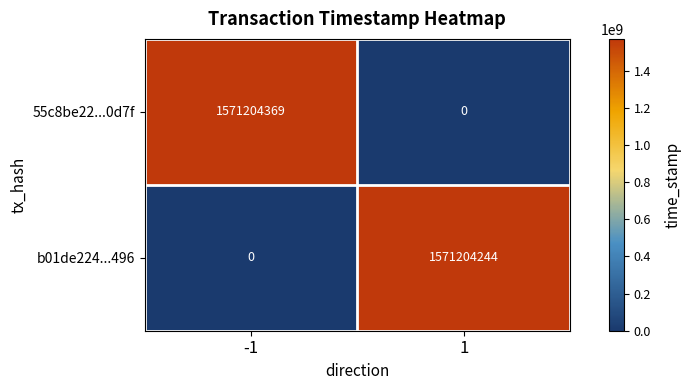

What is the highest value of the b01de224...496 series?

1571204244